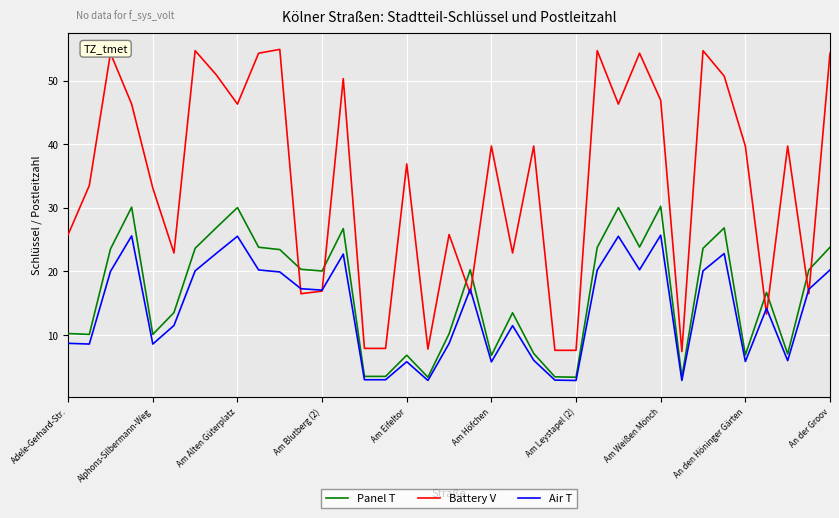

Which series has the largest range (max minus min)?

Battery V